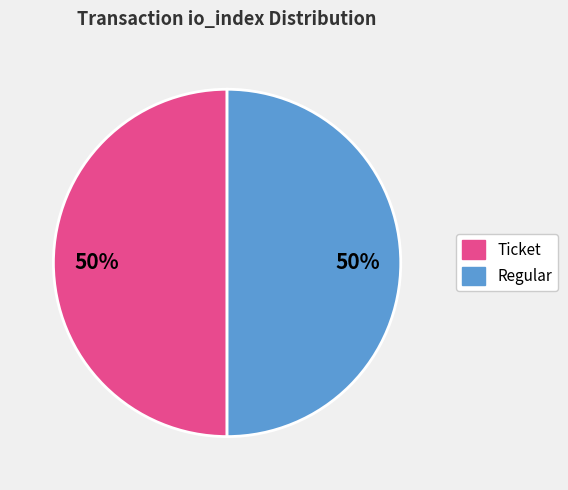

To the nearest percent, what is the average slice percentage?

50%